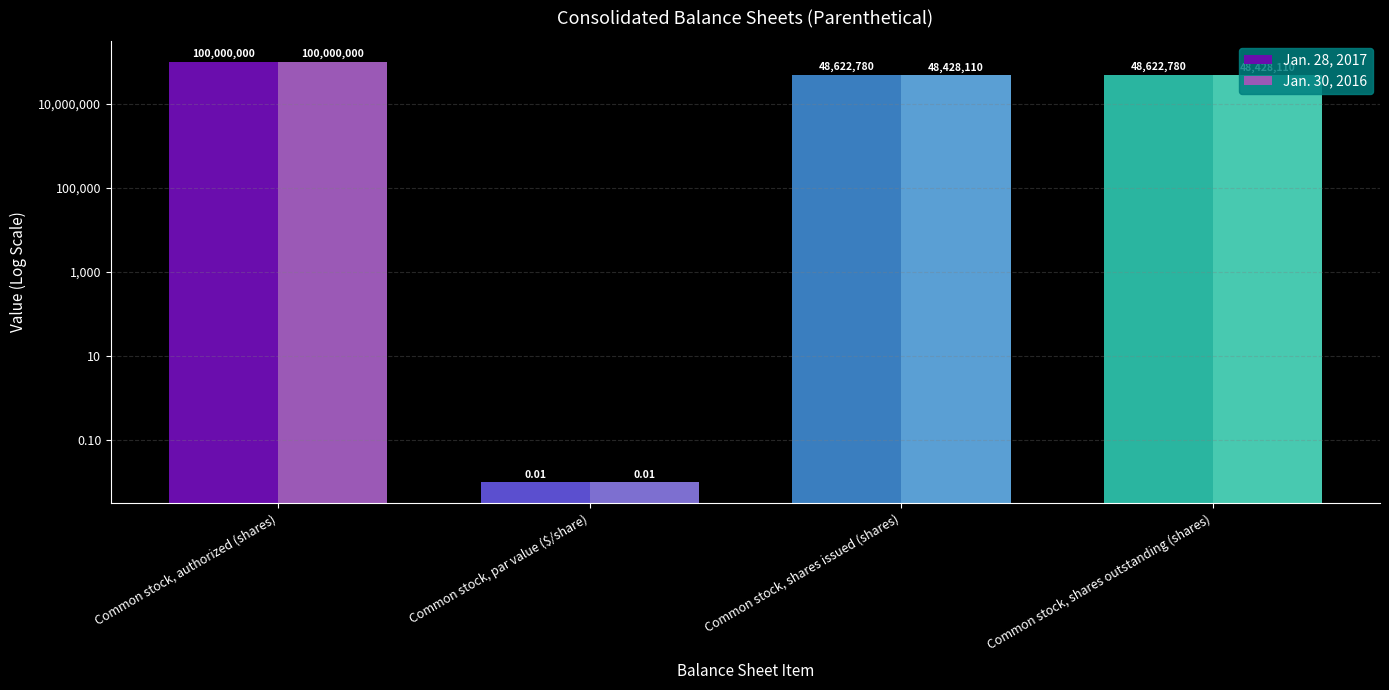

What is the label of the 3rd bar from the right?

Common stock, par value ($/share)